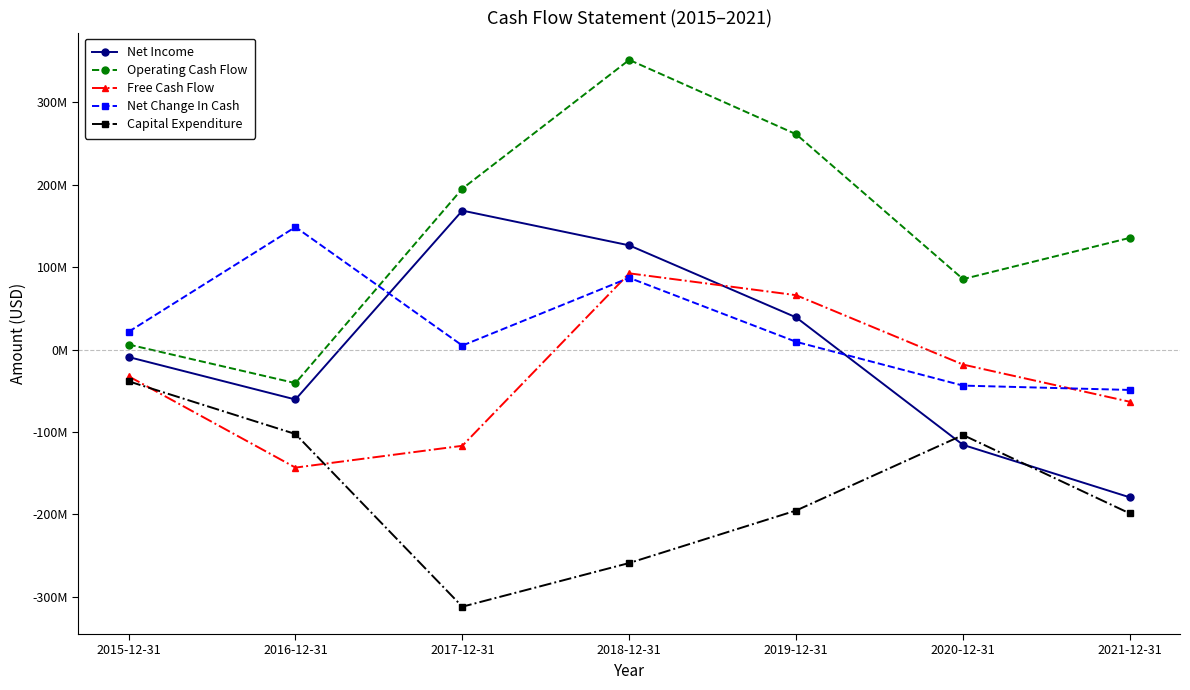

How many interior local valleys does the Free Cash Flow series have?

1